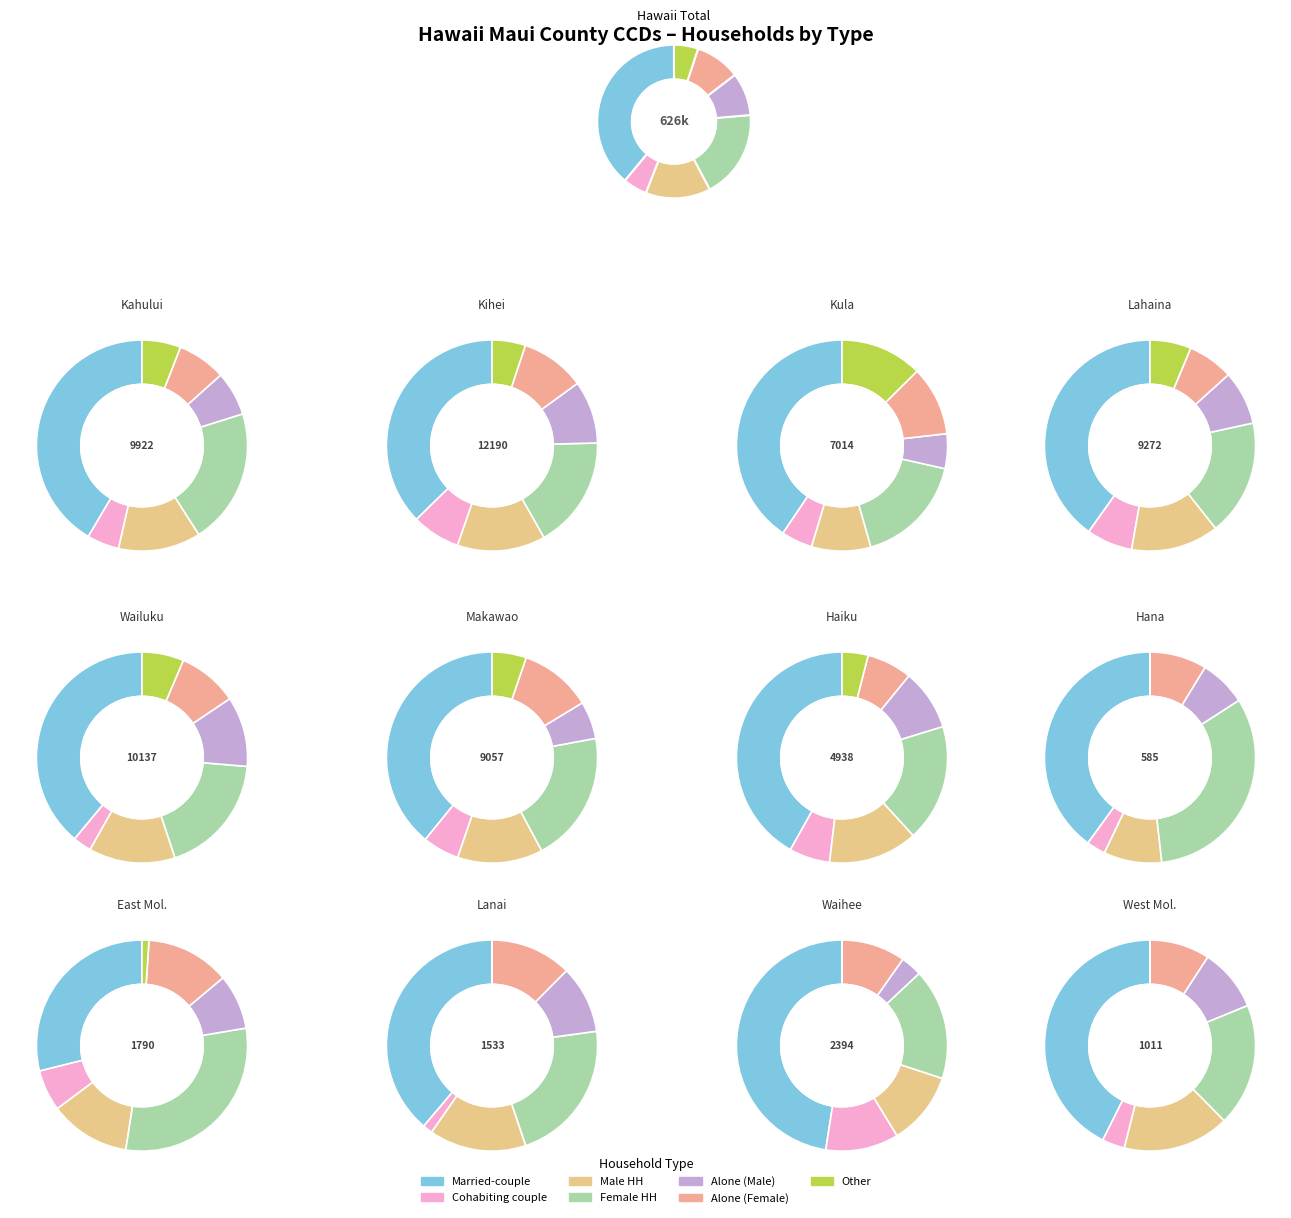

Is there a majority slice in this chart?

No